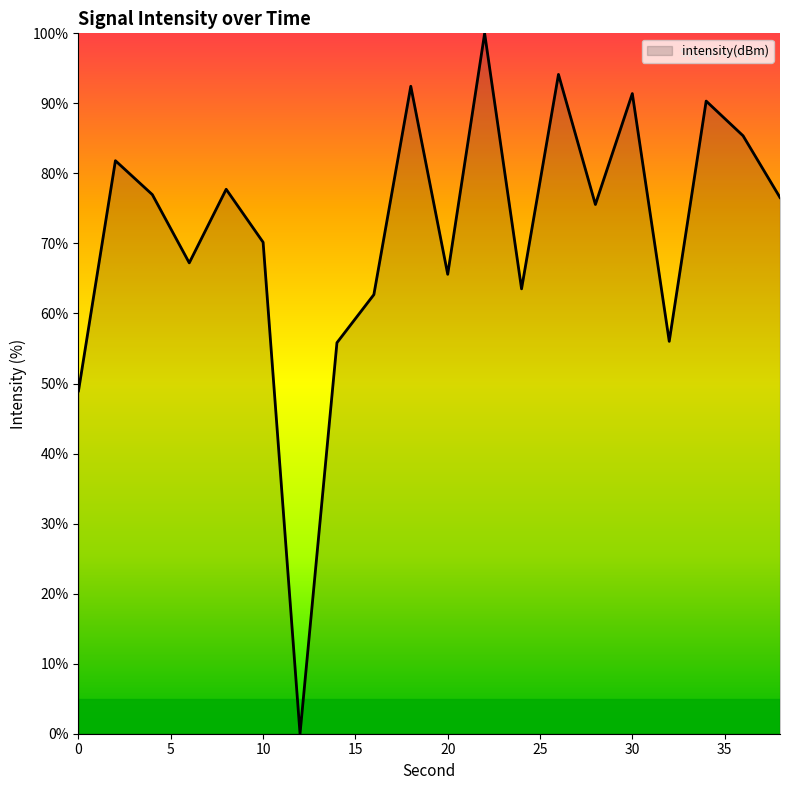

What is the difference between the maximum and minimum values?

100.0